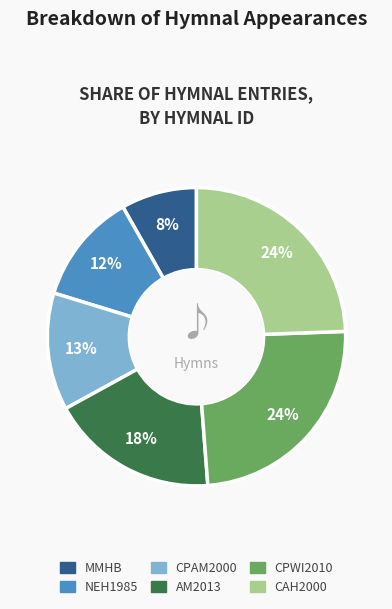

To the nearest percent, what portion does AM2013 represent?

18%